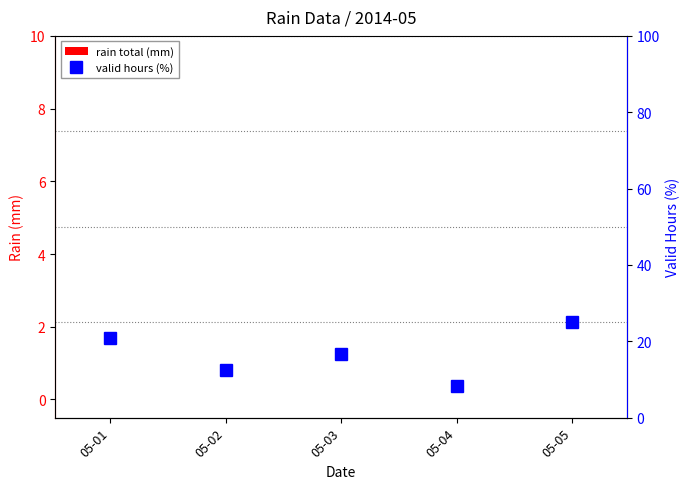

Which category has the lowest value across all series?

05-01